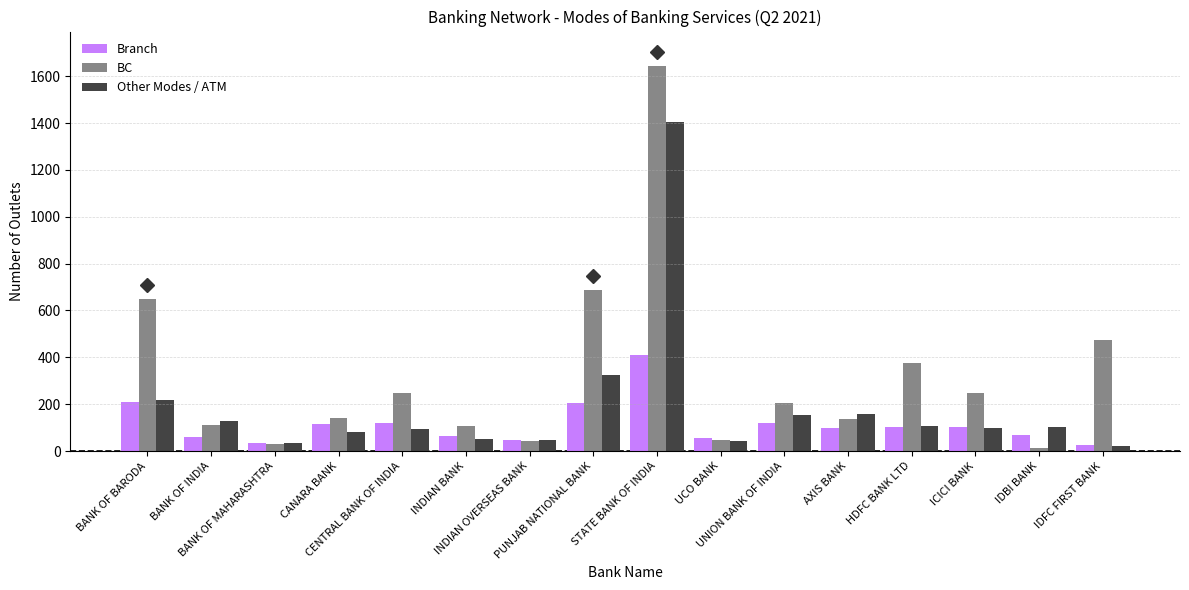

How many groups of bars are there?

16